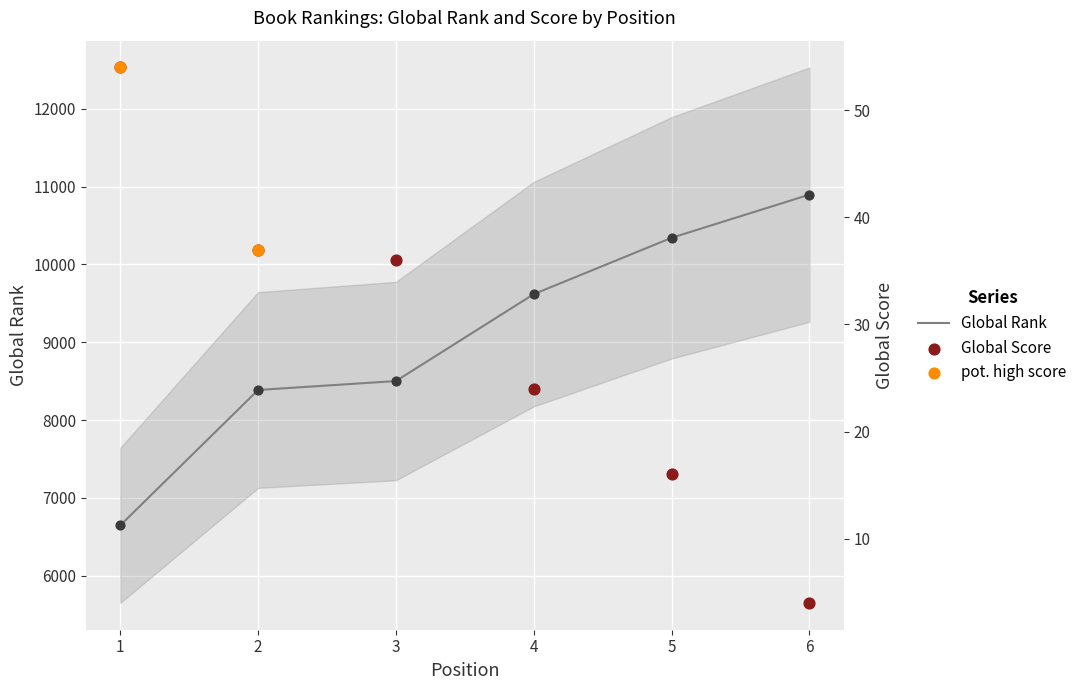

At which category is the sum across all series the highest?

6